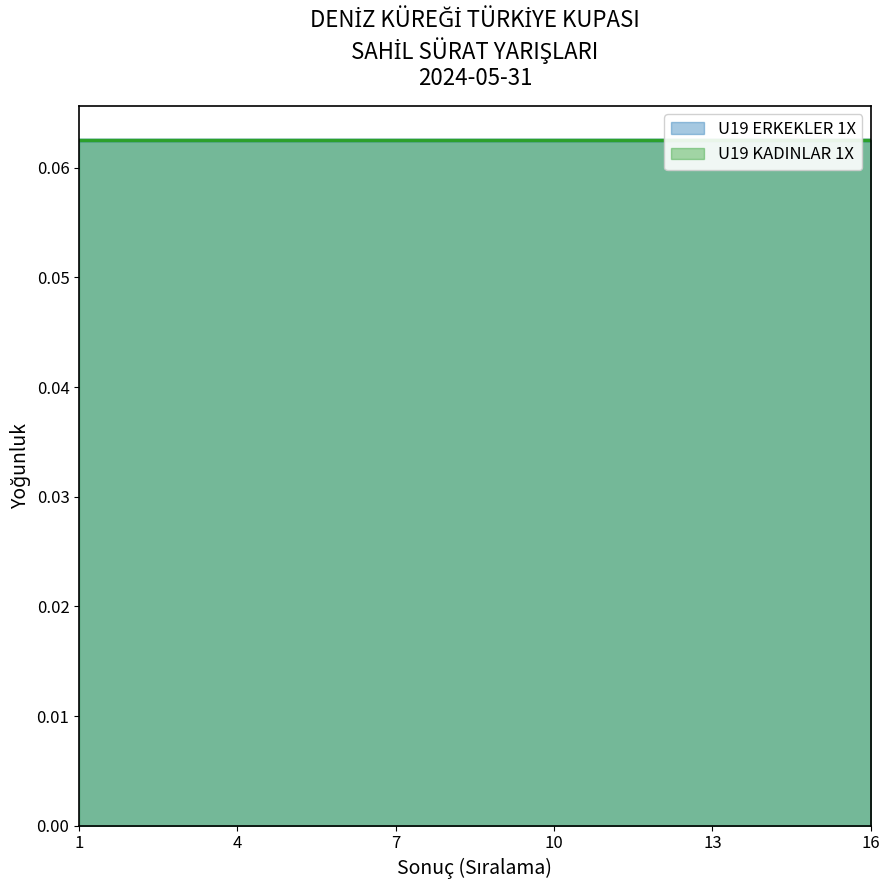

At which label is U19 ERKEKLER 1X closest to 8?

12